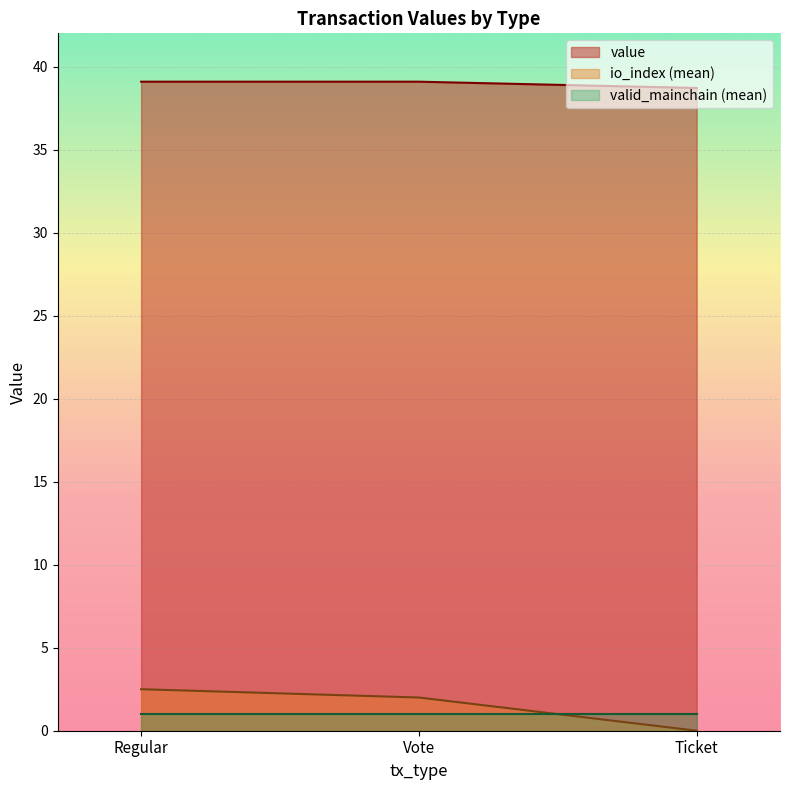

At which category does io_index reach its first local peak?

Regular